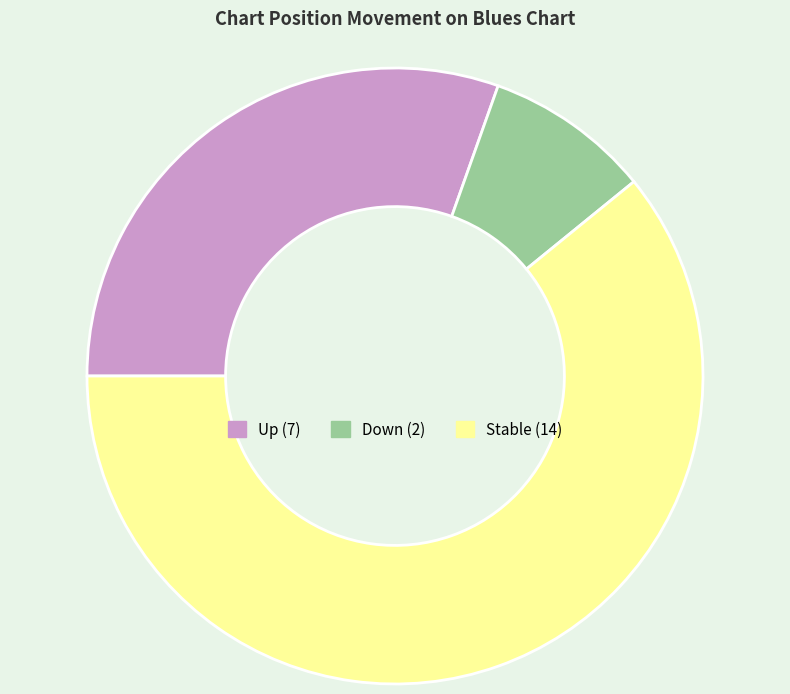

Does any single category account for the majority?

Yes